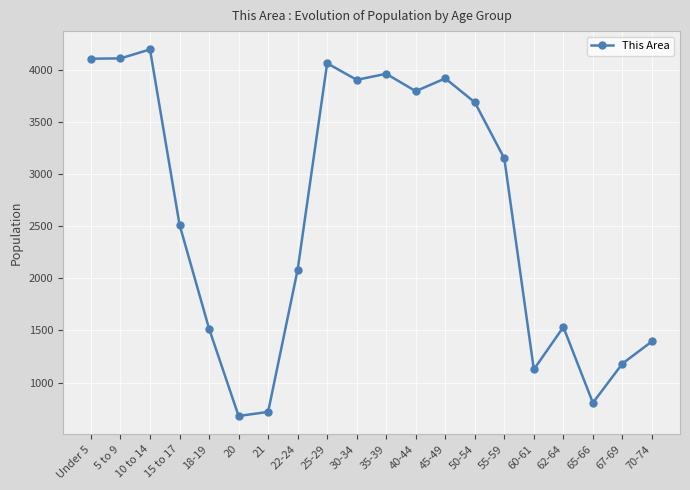

Is this an area chart (filled region under the line)?

No